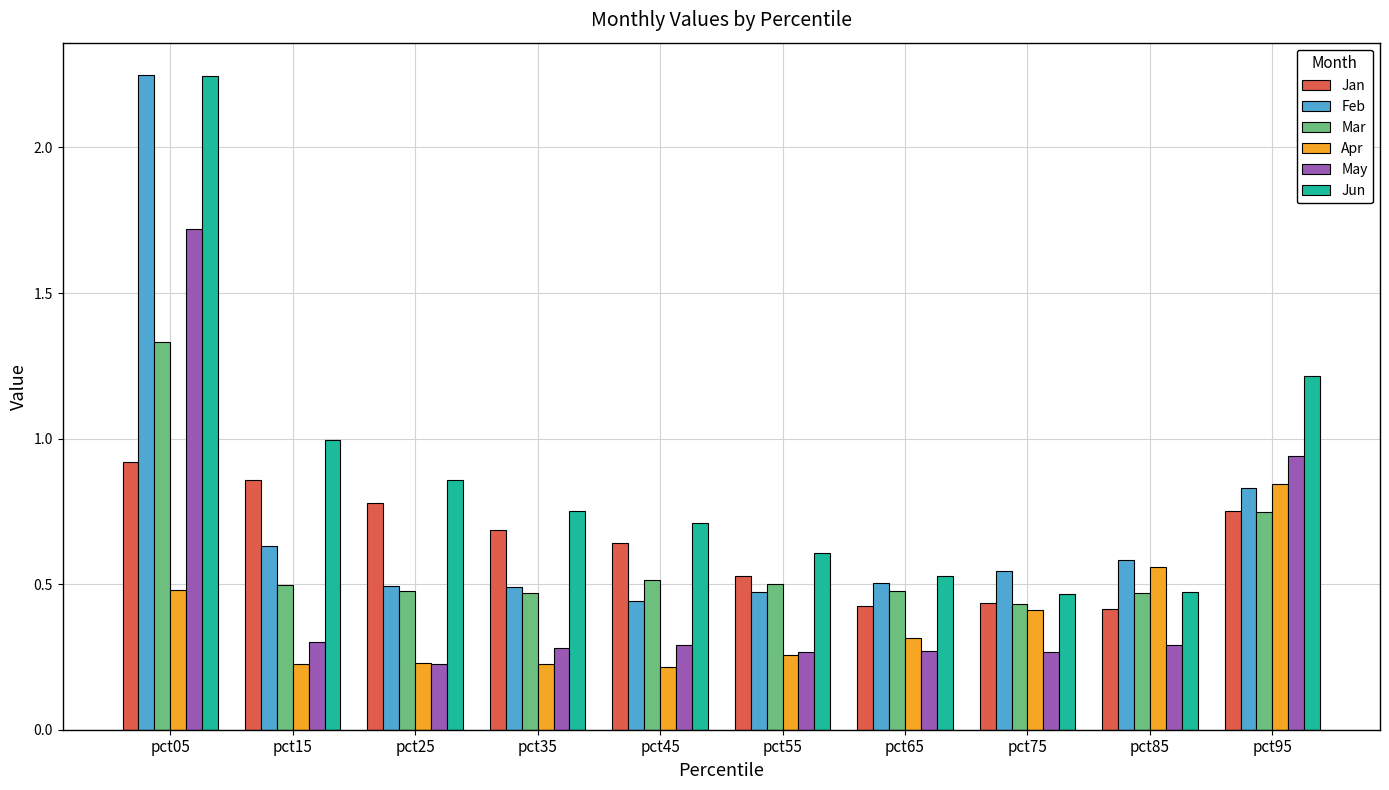

What are all the series names shown in the legend?

Jan, Feb, Mar, Apr, May, Jun